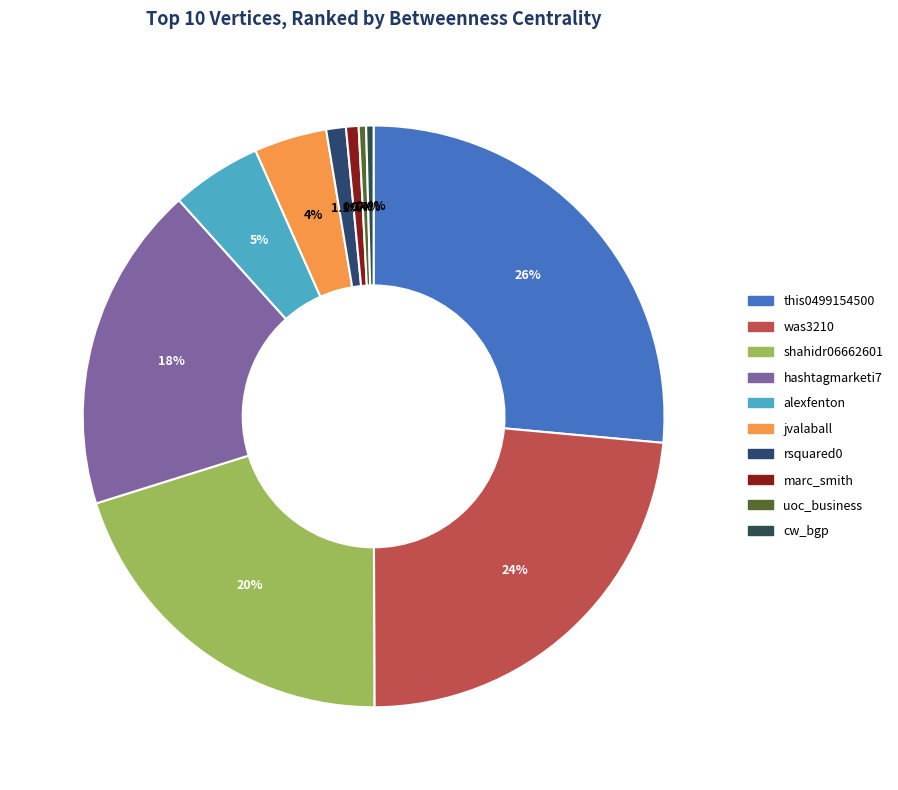

What is the ratio of the value at alexfenton to the value at was3210?

0.2